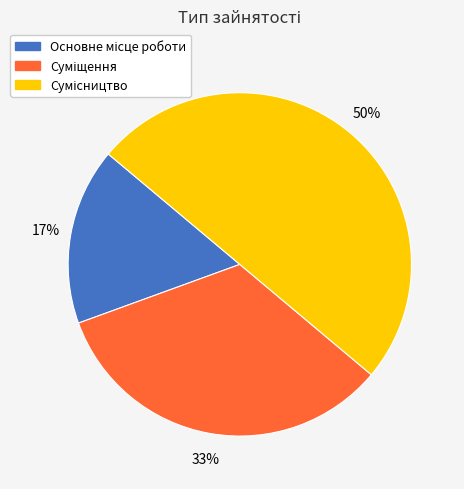

To the nearest percent, what is the difference between the largest and smallest slice percentages?

33%